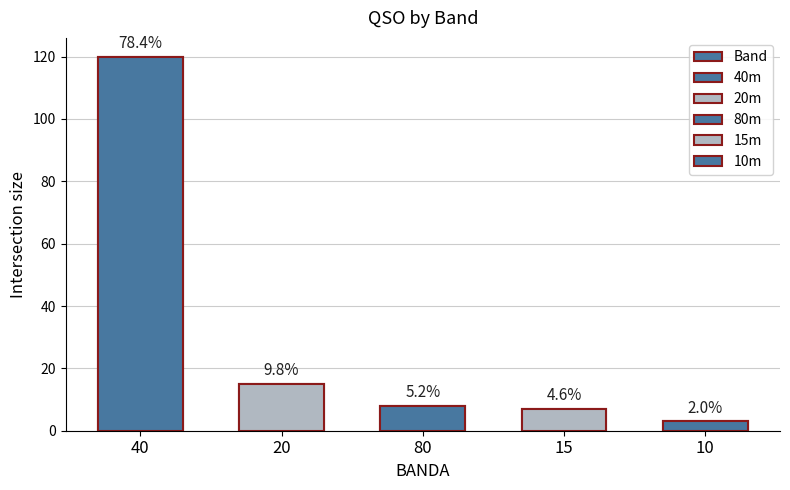

What is the sum of the values at 20 and 15?

22